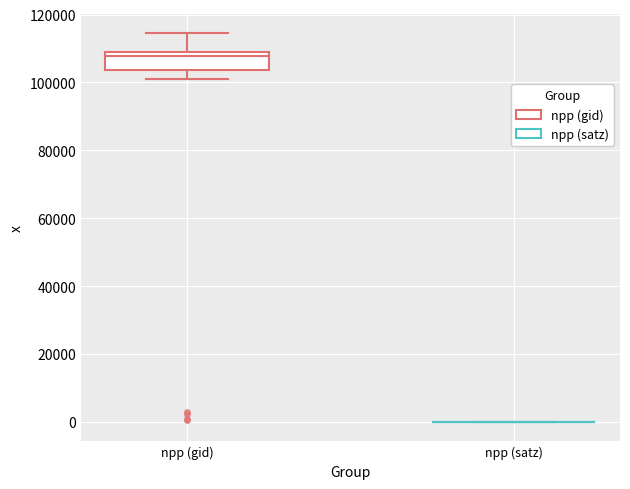

Reading left to right, read every box against the y-axis: the position of its median line, the range the box covers, and the ends of its whiskers. The values are not printed on the chart, so give them approximately, as read against the axis.

npp (gid): median 108000, box 104000 to 110000, whiskers 100000 to 114000
npp (satz): box collapsed to a line at 0, whiskers 0 to 0